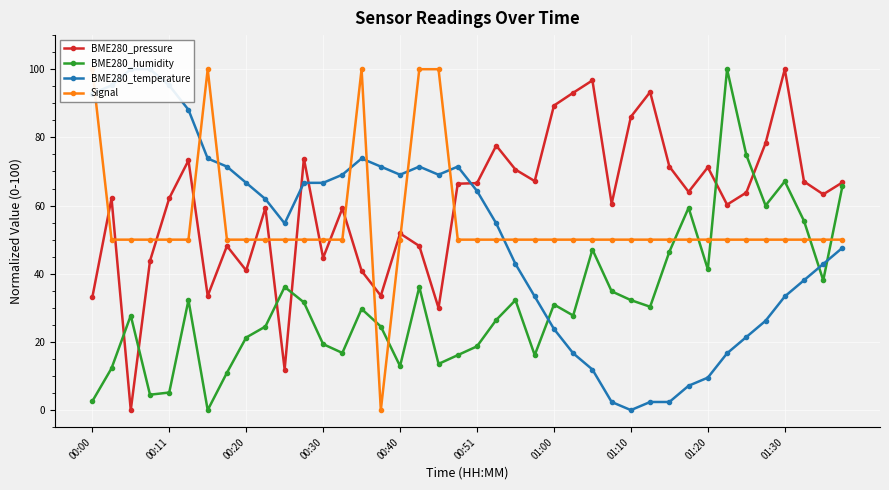

True or false: BME280_pressure has a value of 31.9 at 01:10.

False